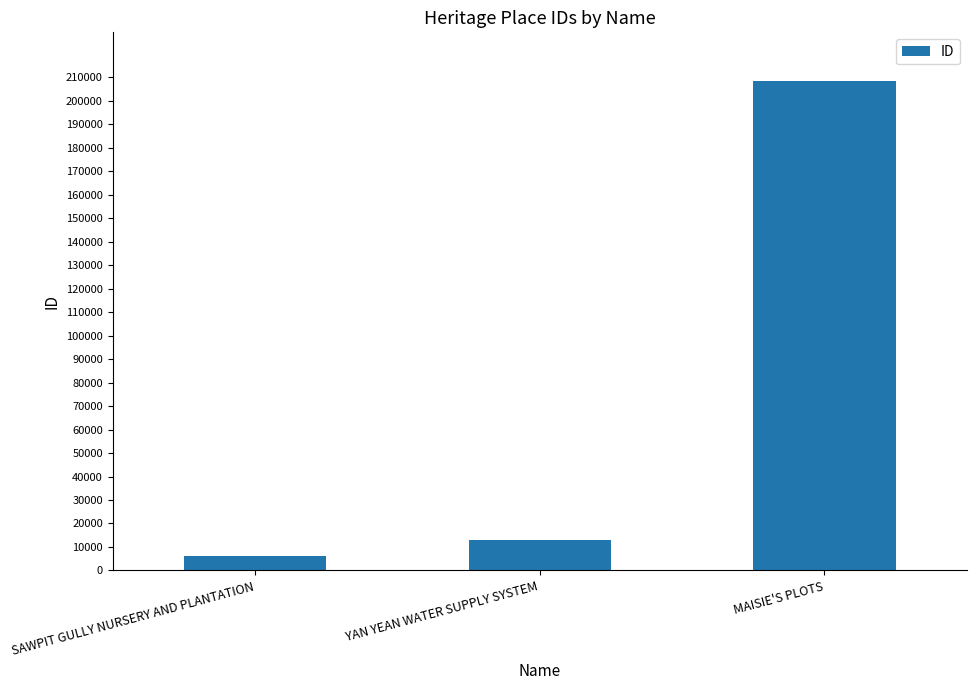

At which label is the value closest to 107221?

YAN YEAN WATER SUPPLY SYSTEM